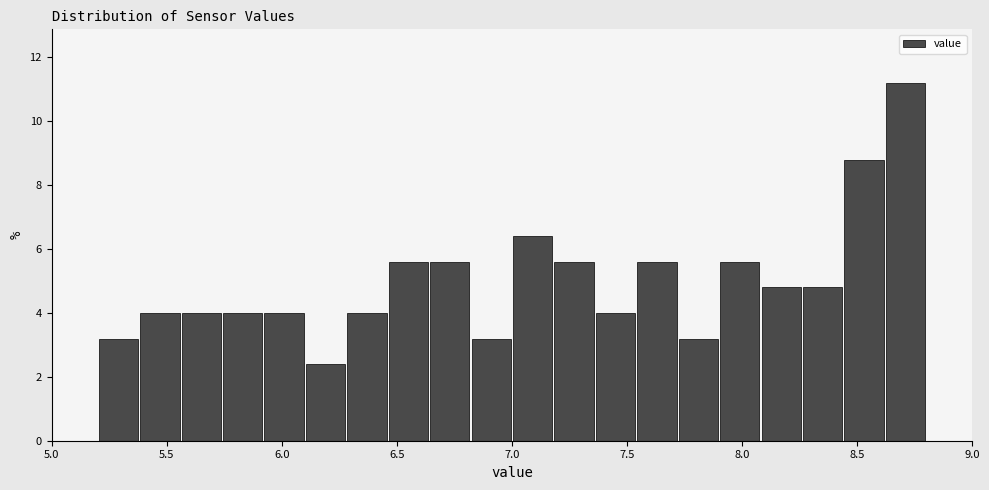

Read against the x-axis, roughly where is the centre of the tallest bar?

8.70